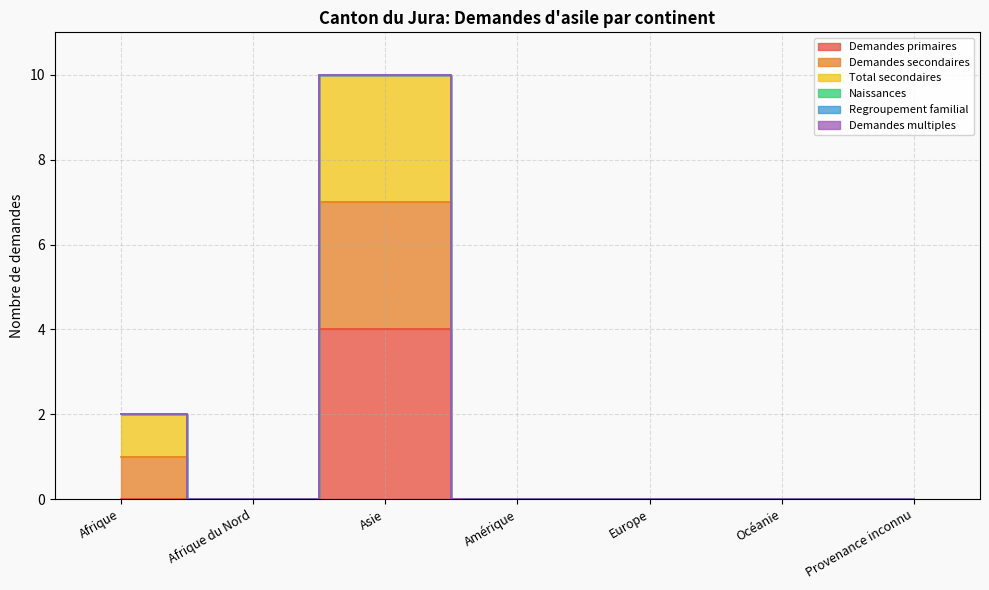

Is this an area chart (filled region under the line)?

No